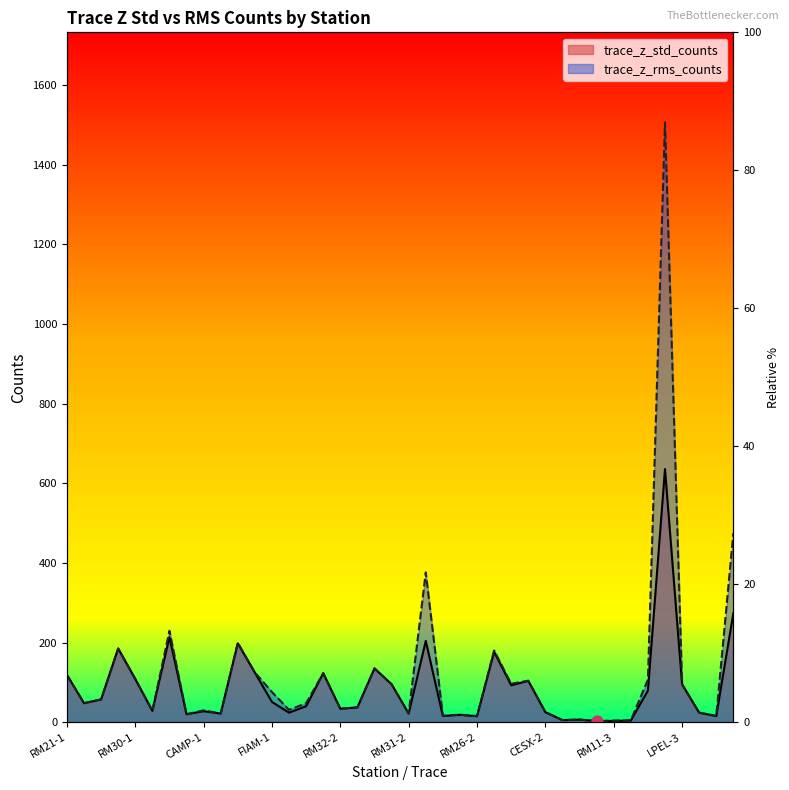

Which series contains the lowest Y value?

trace_z_std_counts